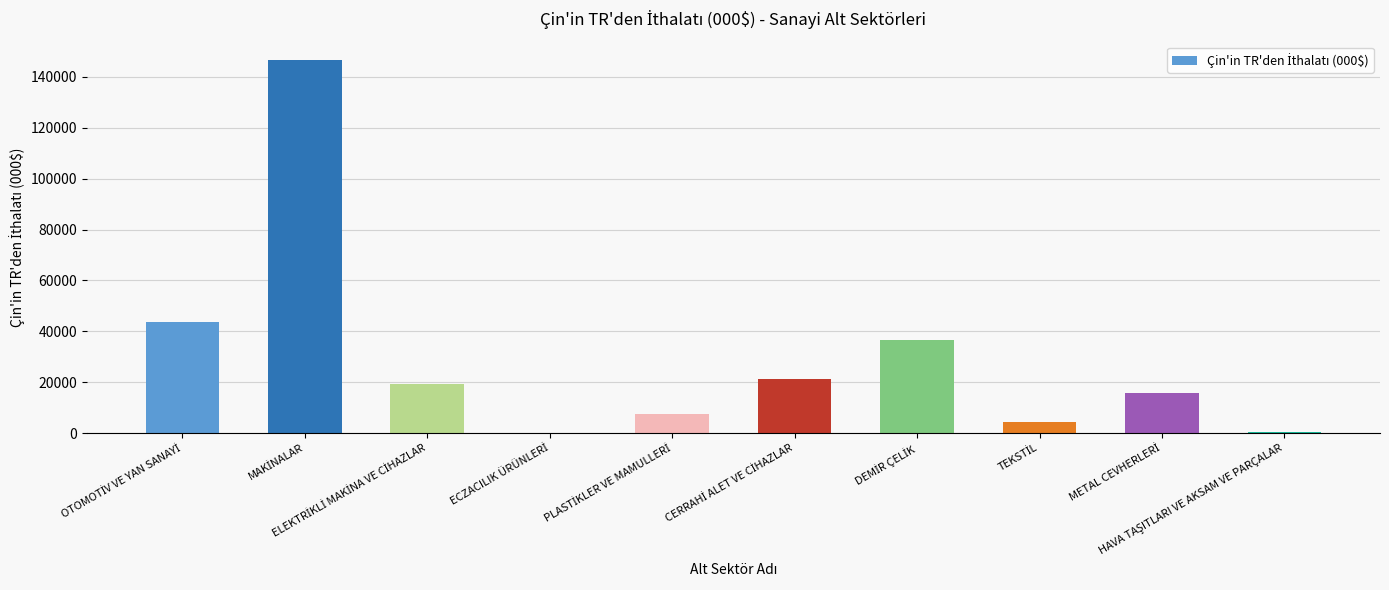

What is the maximum value shown in the chart?

146605.3